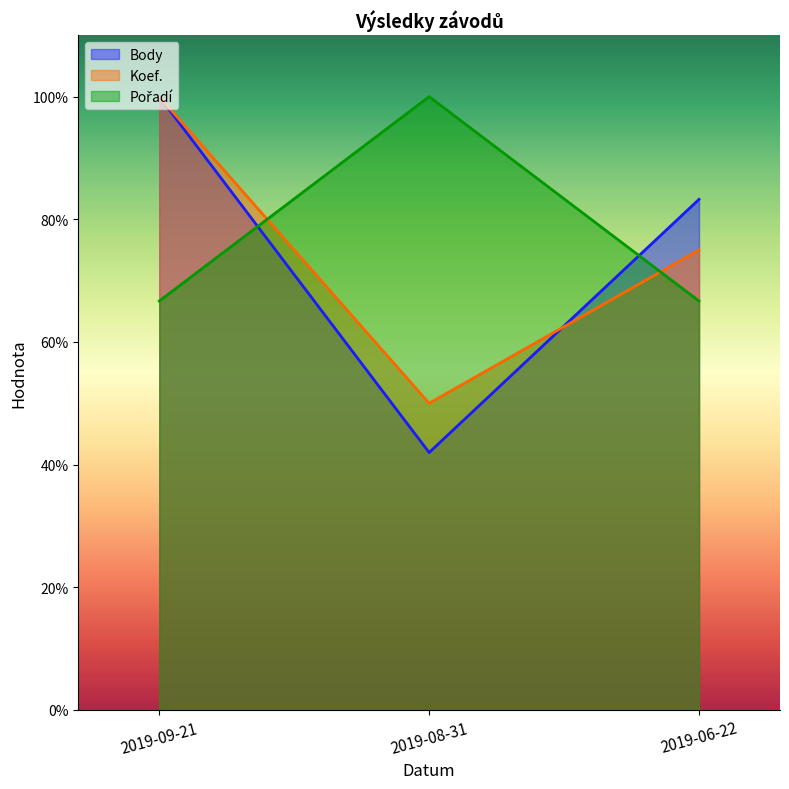

What is the sum of all Pořadí values?

2.3